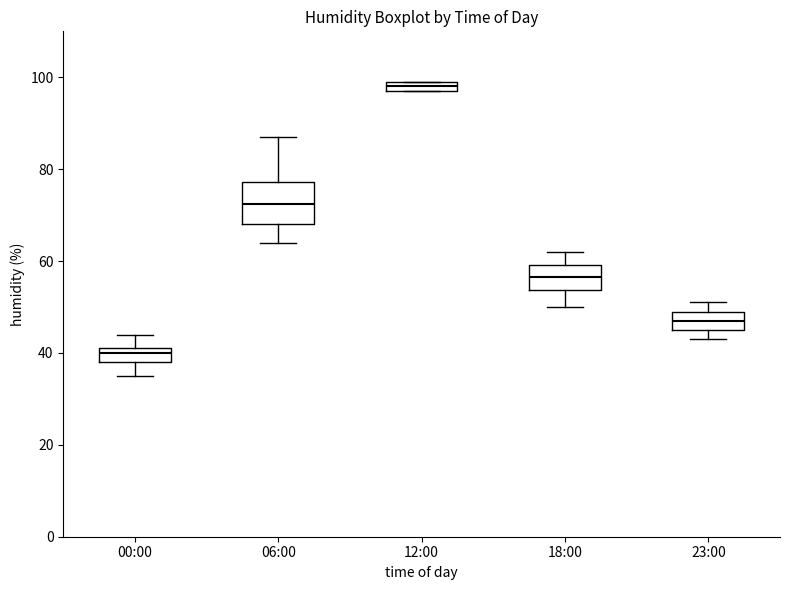

Which box has the highest median line?

12:00